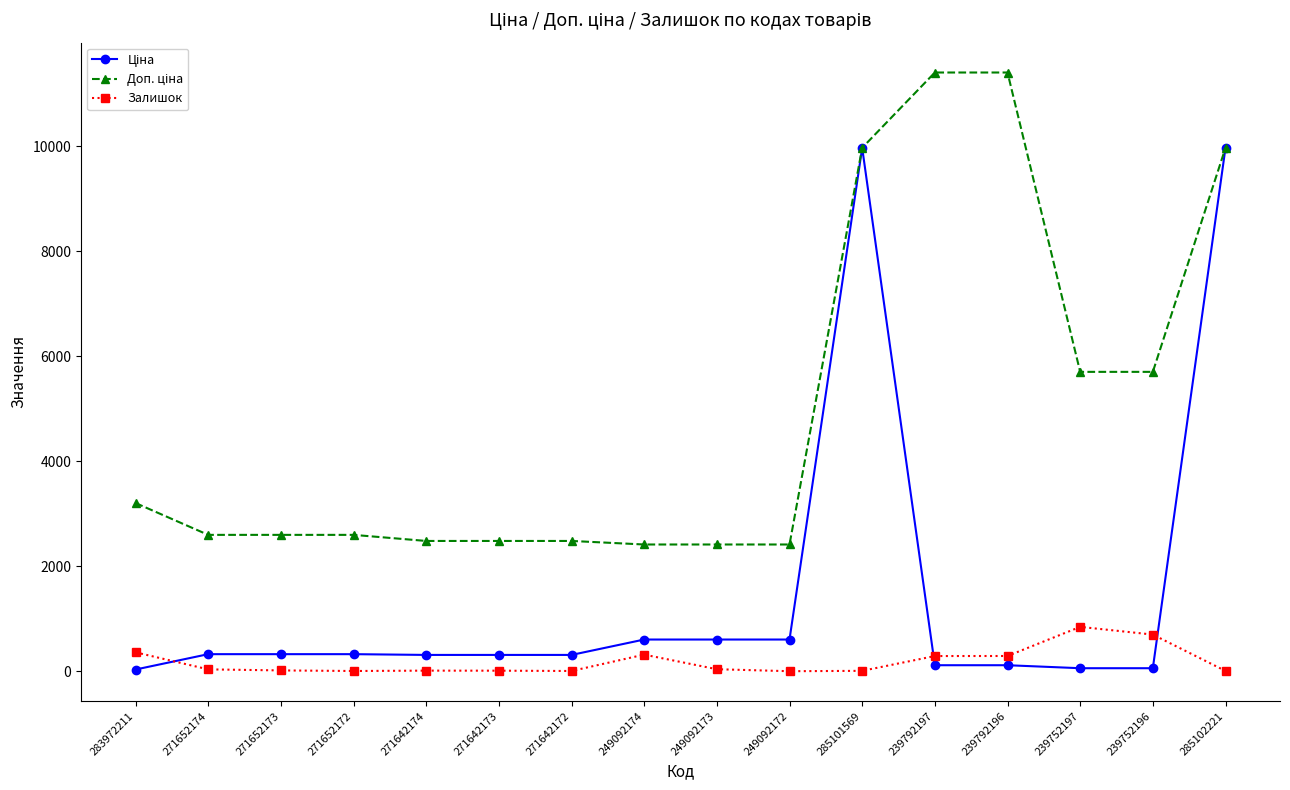

What is the maximum value shown in the chart?

11410.0